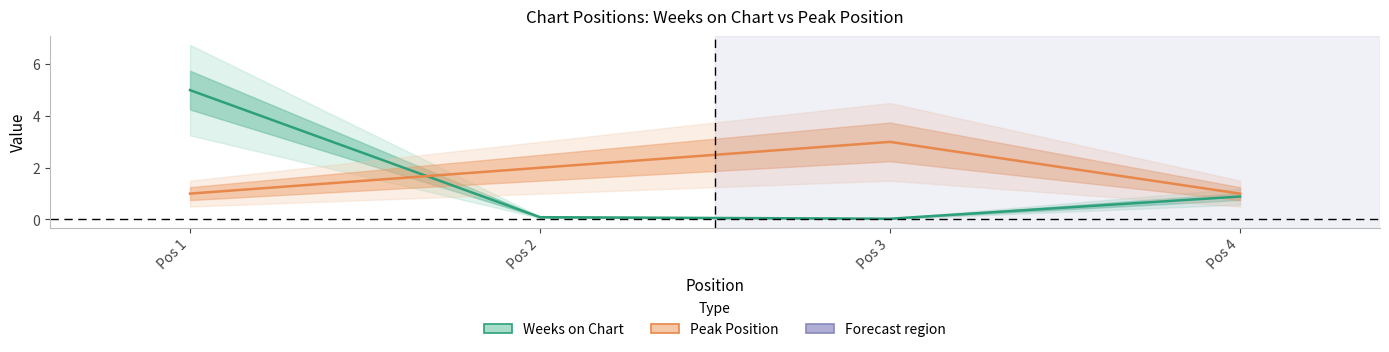

The value of Weeks on Chart at Pos 4 is 0.5. True or false?

False